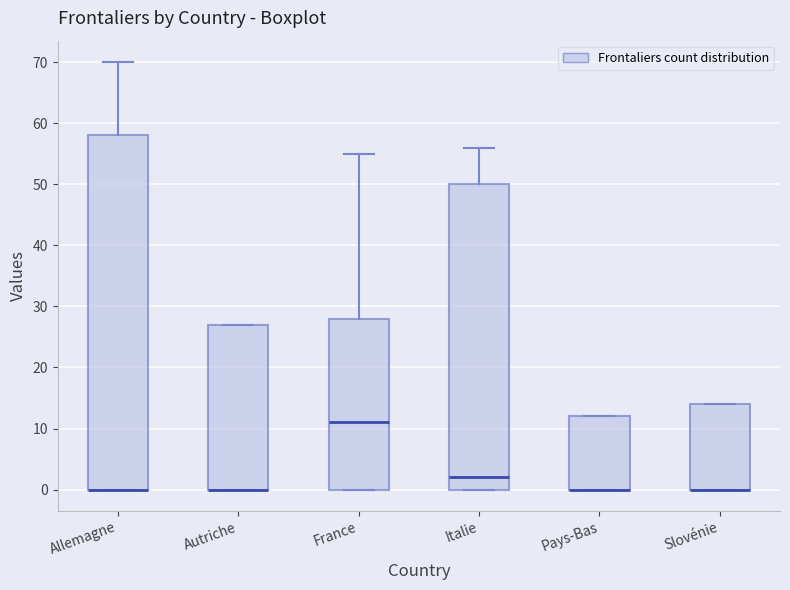

Reading left to right, transcribe this box plot: for each box, give where its median line is, the range the box spans, and where its two whiskers end, as read against the y-axis. The values are not printed on the chart, so give them approximately, as read against the axis.

Allemagne: median 0 (drawn on the box's lower edge), box 0 to 58, whiskers 0 to 70
Autriche: median 0 (drawn on the box's lower edge), box 0 to 27, whiskers 0 to 27
France: median 11, box 0 to 28, whiskers 0 to 55
Italie: median 2, box 0 to 50, whiskers 0 to 56
Pays-Bas: median 0 (drawn on the box's lower edge), box 0 to 12, whiskers 0 to 12
Slovénie: median 0 (drawn on the box's lower edge), box 0 to 14, whiskers 0 to 14